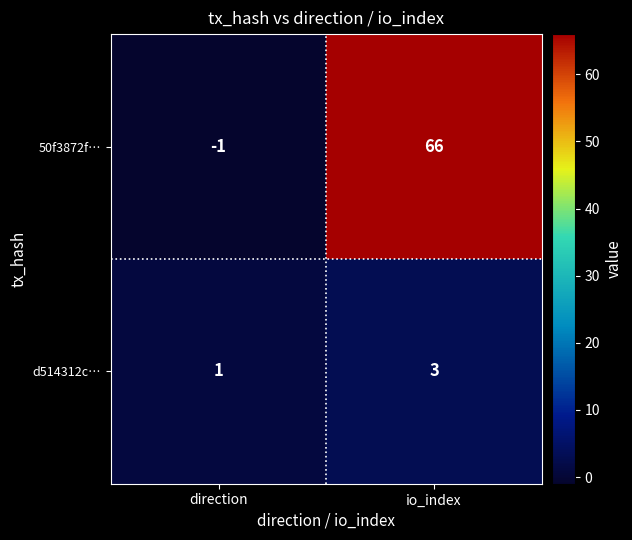

Which label corresponds to the largest value in the chart?

io_index